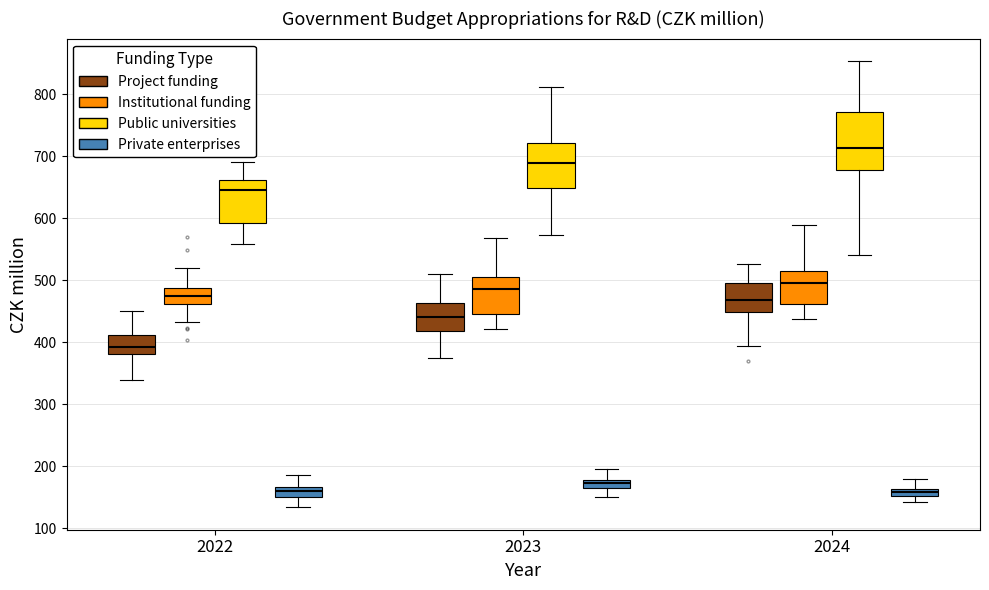

Which box is the tallest, from its lower edge to its upper edge?

2024 (Public universities)